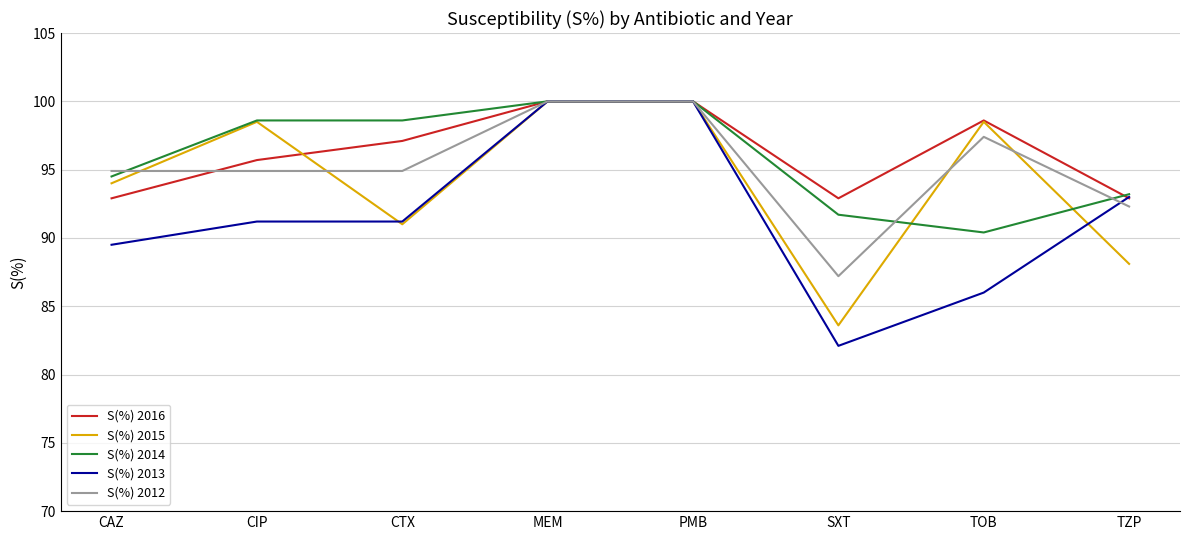

Count the number of categories in the chart.

8